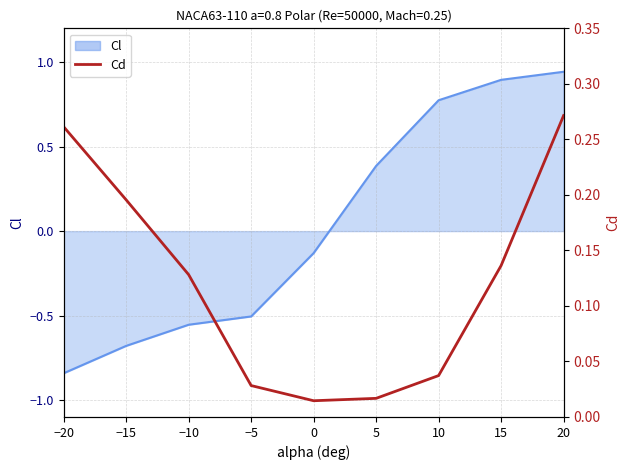

Reading left to right, list all the values displayed in this chart.

−20=0.3	−15=0.2	−10=0.1	−5=0.0	0=0.0	5=0.0	10=0.0	15=0.1	20=0.3